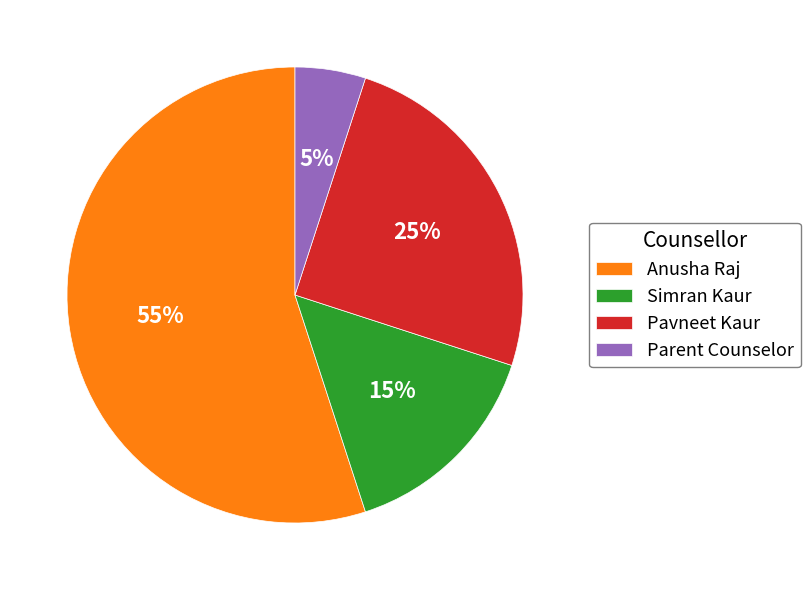

How many slices are in this pie chart?

4